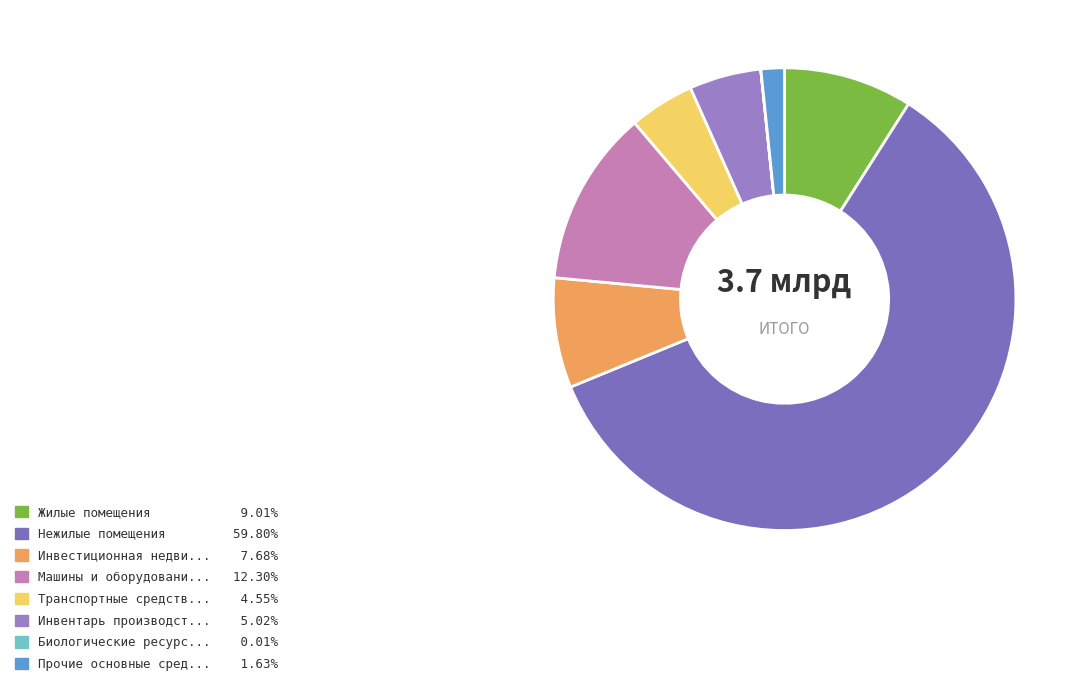

Which slice is the largest?

Нежилые помещения